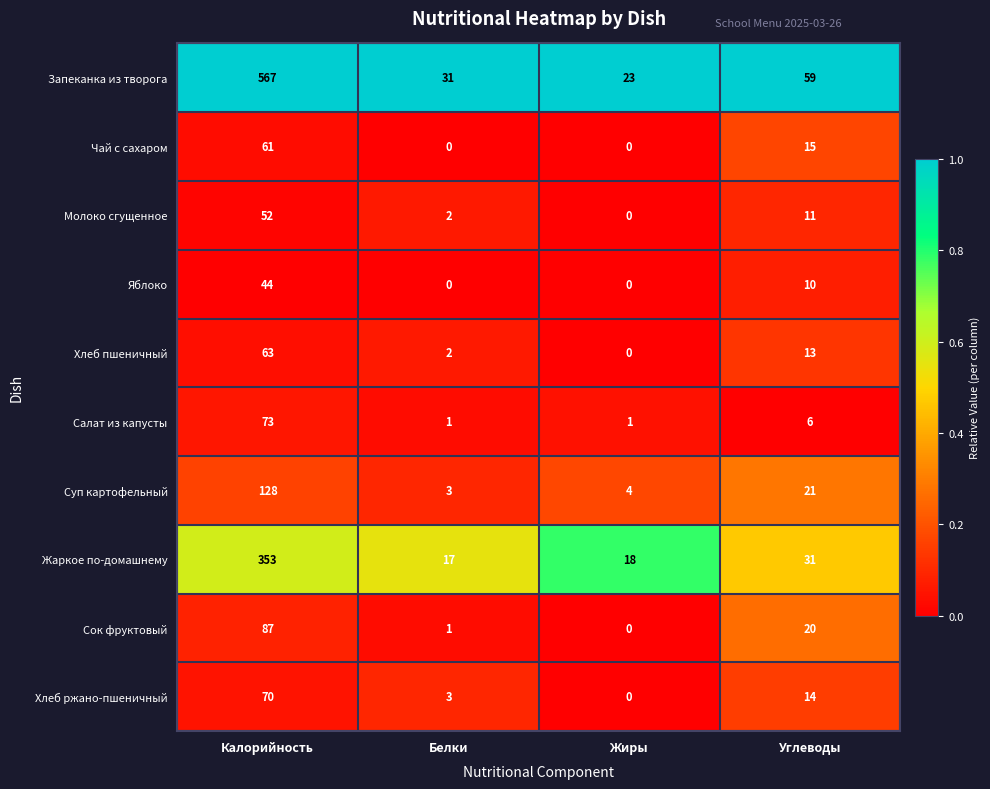

What is the total value across all series at Жиры?

46